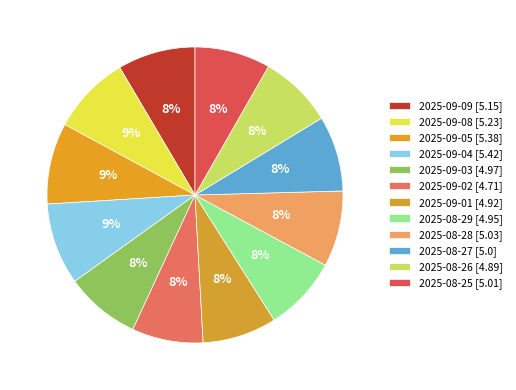

To the nearest percent, what is the difference between the largest and smallest slice percentages?

1%